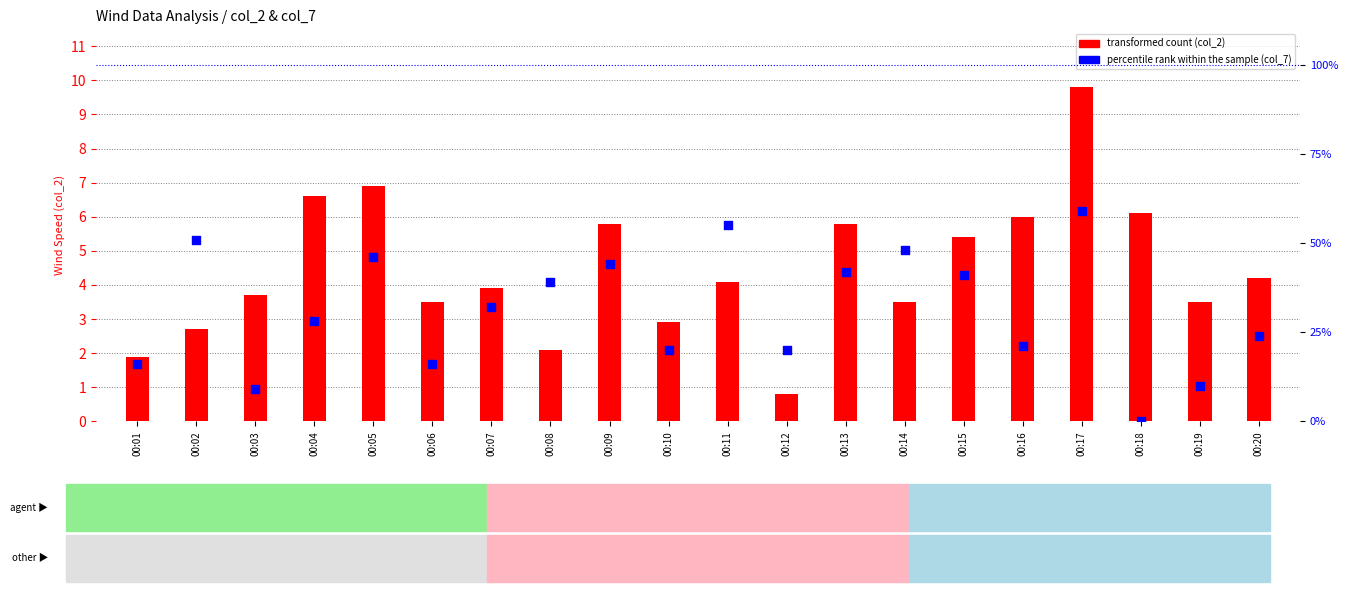

What is the change in value from 00:06 to 00:16?

+5